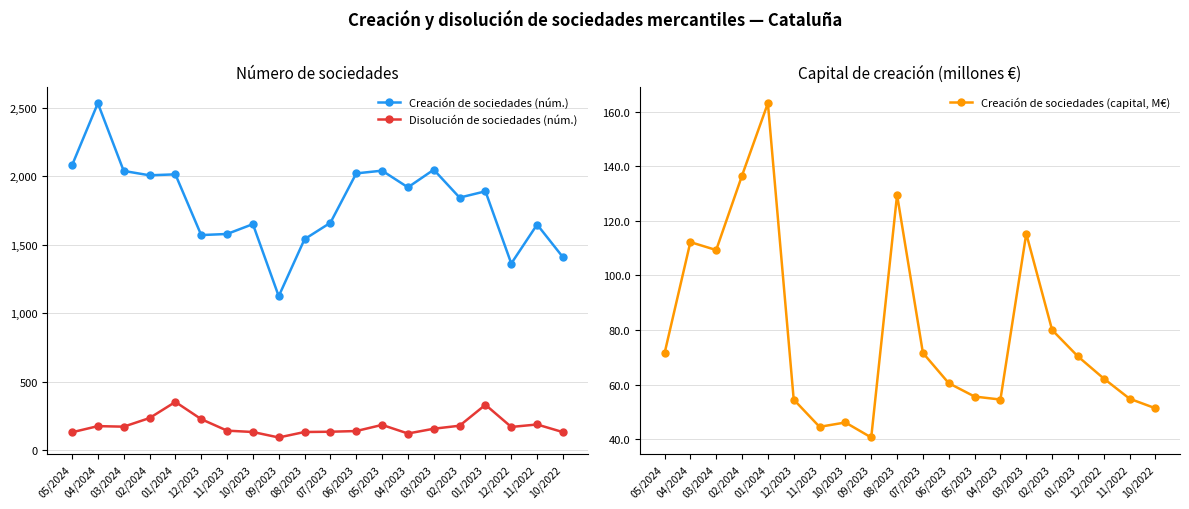

Rank the series by their maximum value, from highest to lowest.

Creación de sociedades (núm.), Disolución de sociedades (núm.), Creación de sociedades (capital, M€)